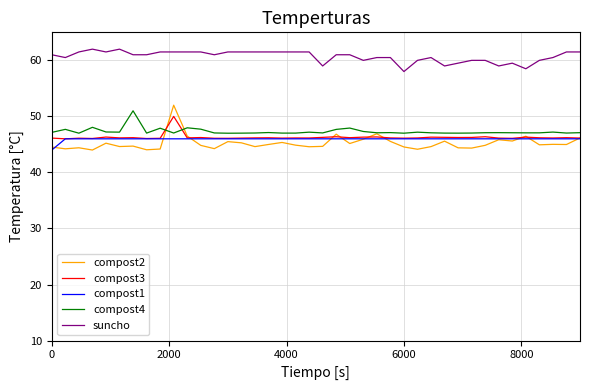

At how many categories does at least one series exceed 53?

40